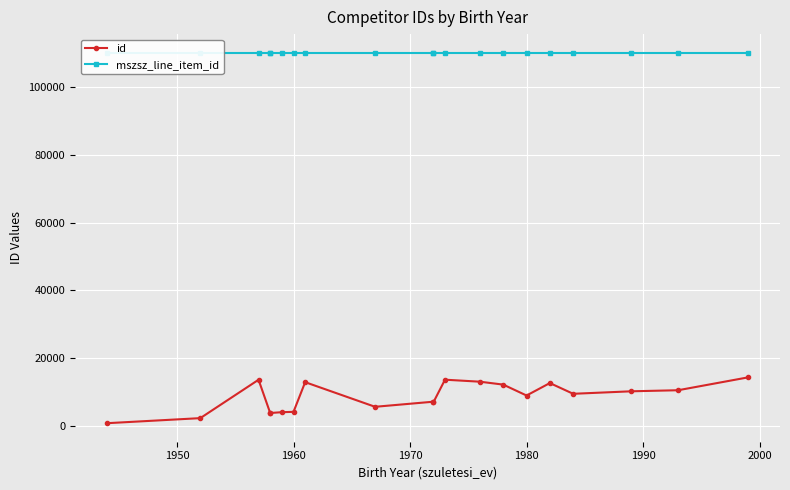

Reading left to right, extract all data points from this chart.

id: 704	2198	13542	3702	3713	3956	4056	12826	5549	7053	6837	13558	12964	12105	8882	12562	9391	10131	10441	14239
mszsz_line_item_id: 110196	110196	110196	110196	110196	110196	110196	110196	110196	110196	110196	110196	110196	110196	110196	110196	110196	110196	110196	110196